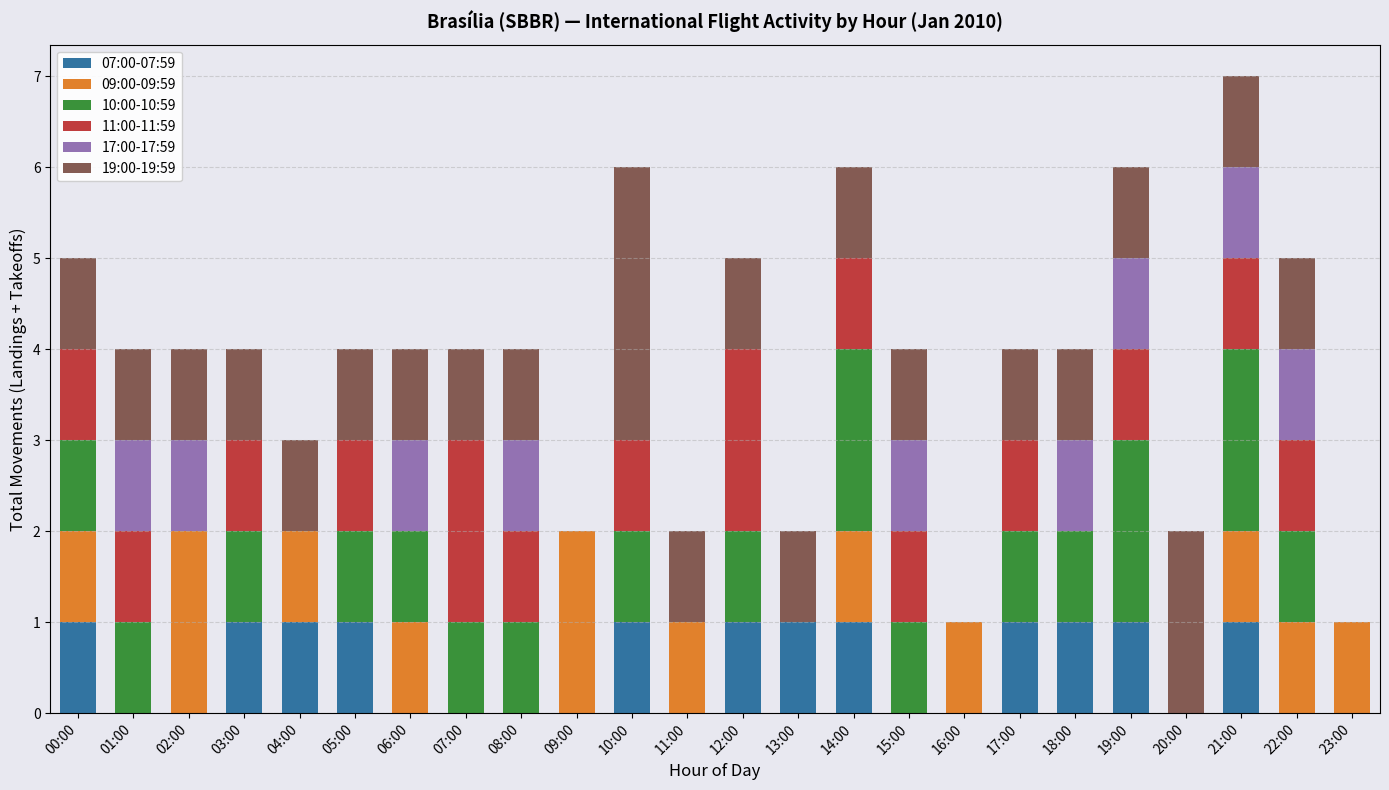

At which category is the sum across all series the highest?

21:00